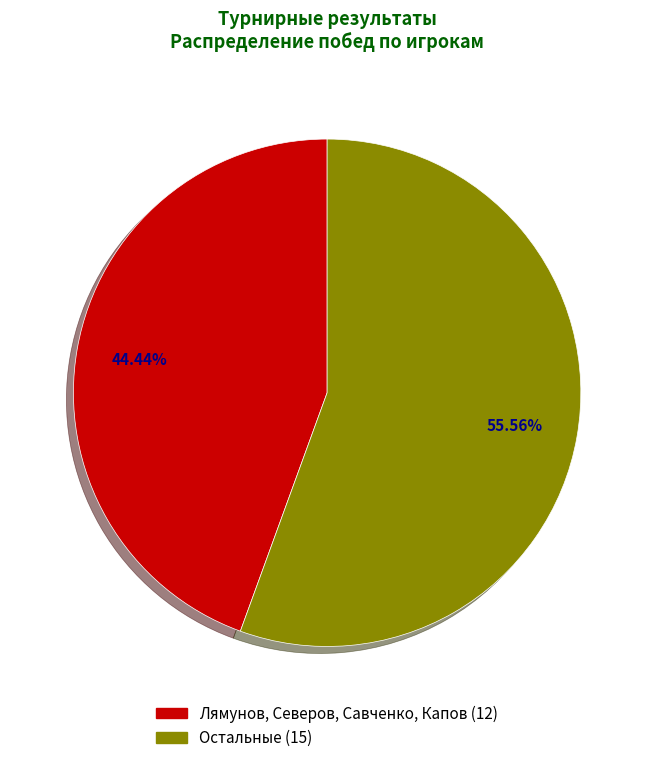

Does any single category account for the majority?

Yes